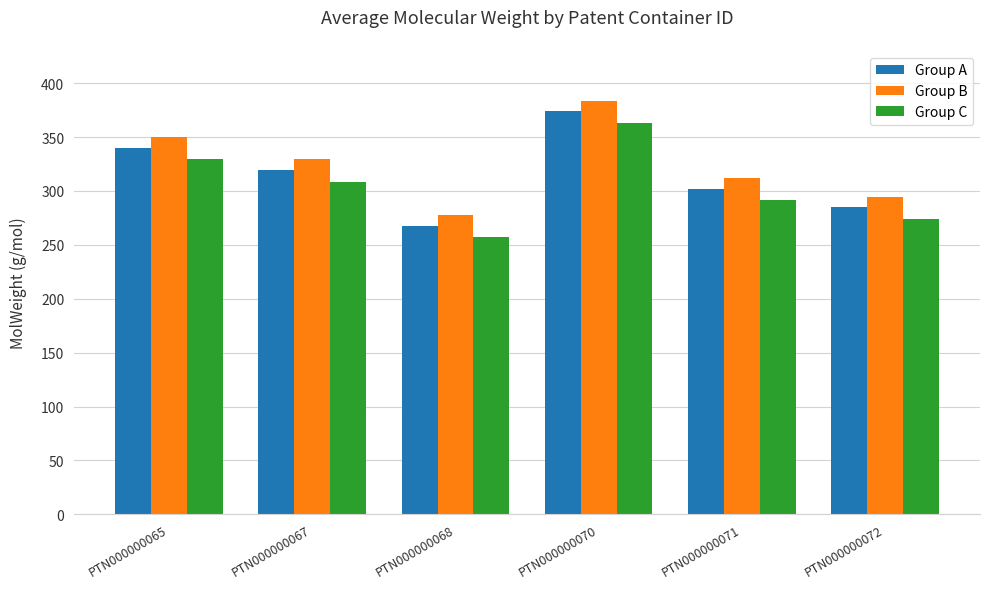

True or false: Group B has a value of 218.0 at PTN000000070.

False